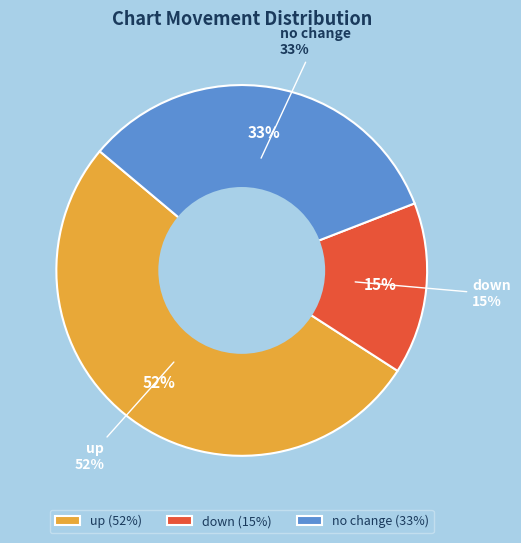

To the nearest percent, what is the difference between the up and - slice percentages?

19%